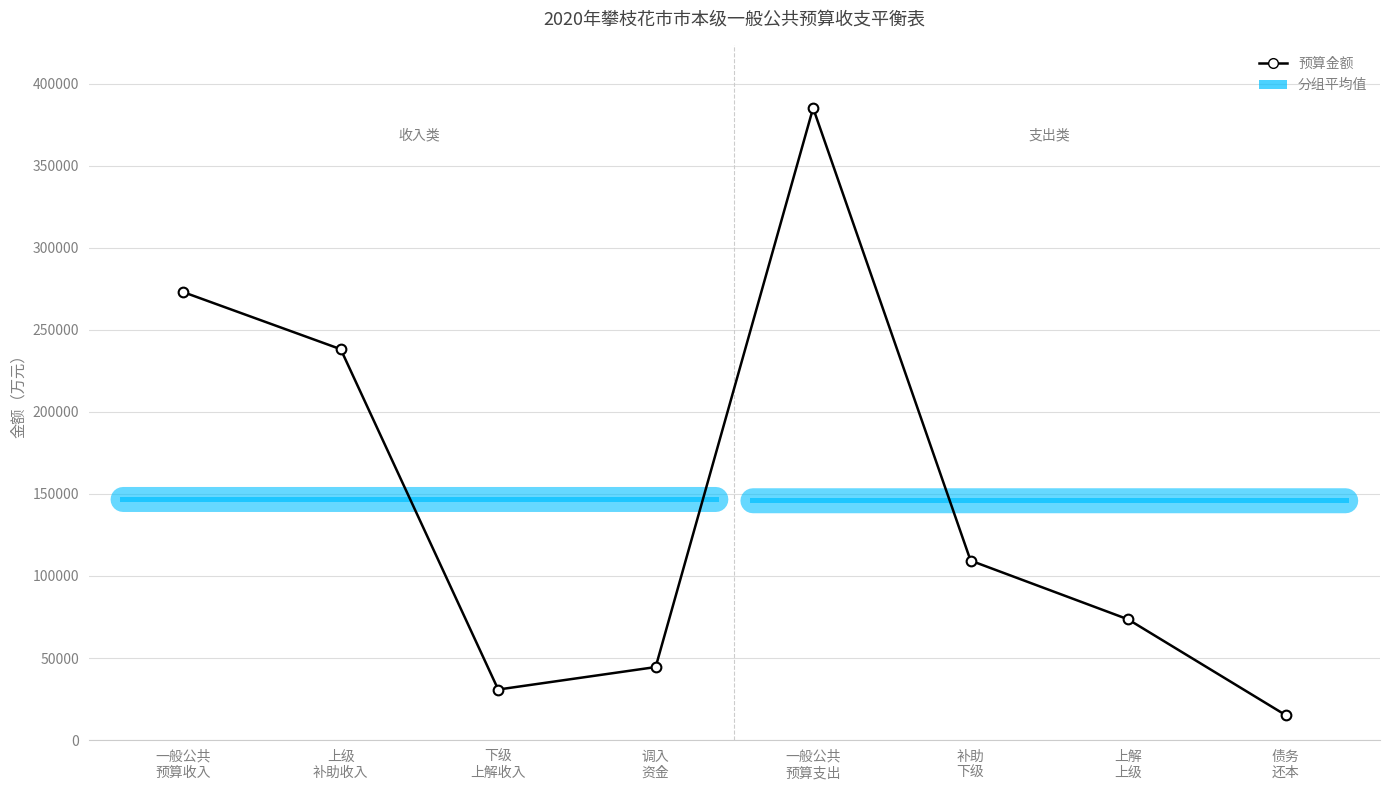

How many lines are shown in the chart?

1